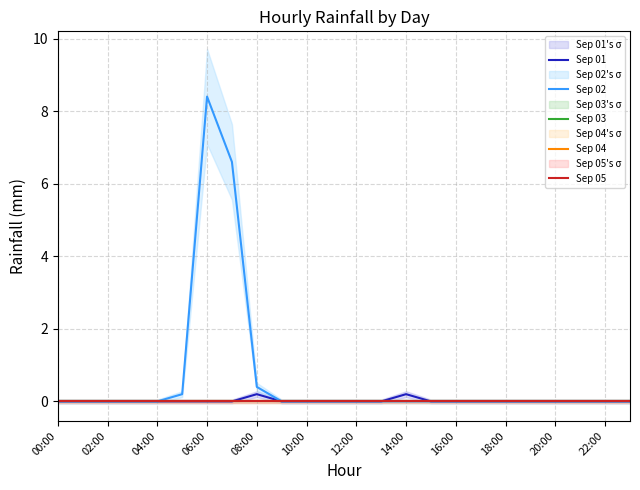

Between 00:00 and 12:00, which is larger?

00:00